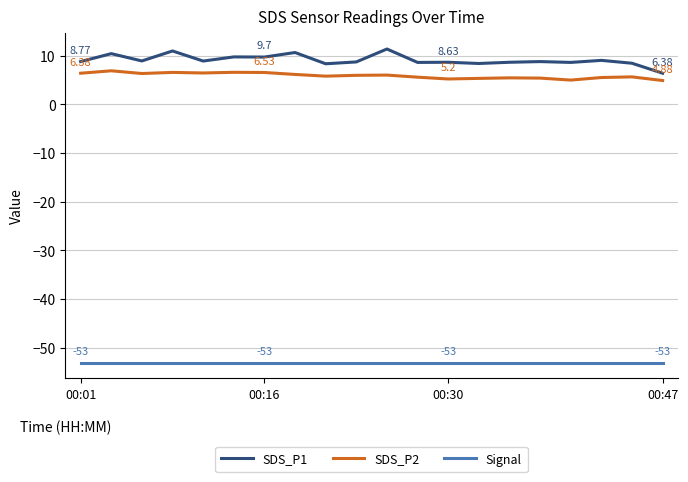

What is the difference between the maximum and minimum values in the SDS_P2 series?

2.0